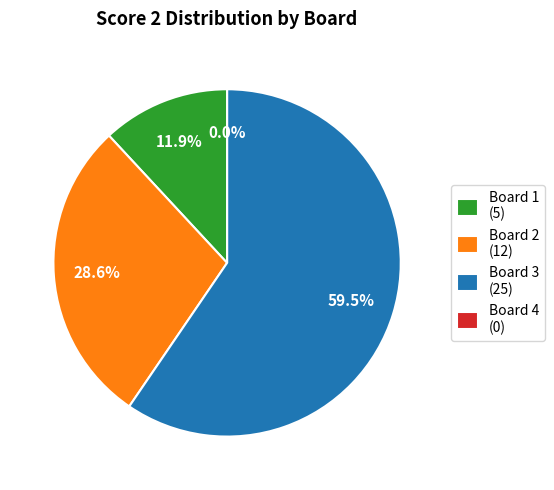

To the nearest percent, what portion does Board 2 represent?

29%